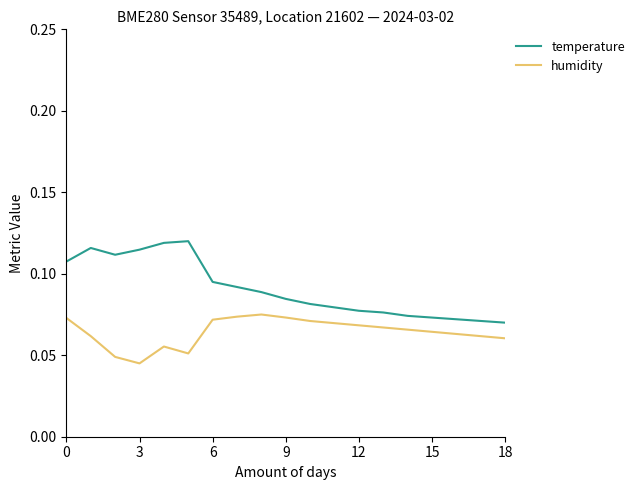

True or false: temperature has more than 0 interior local peaks.

True